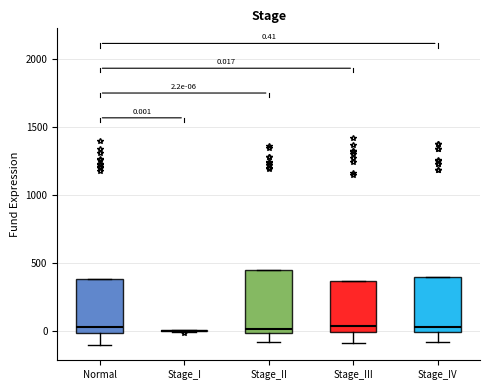

Which box is the tallest, from its lower edge to its upper edge?

Stage_II